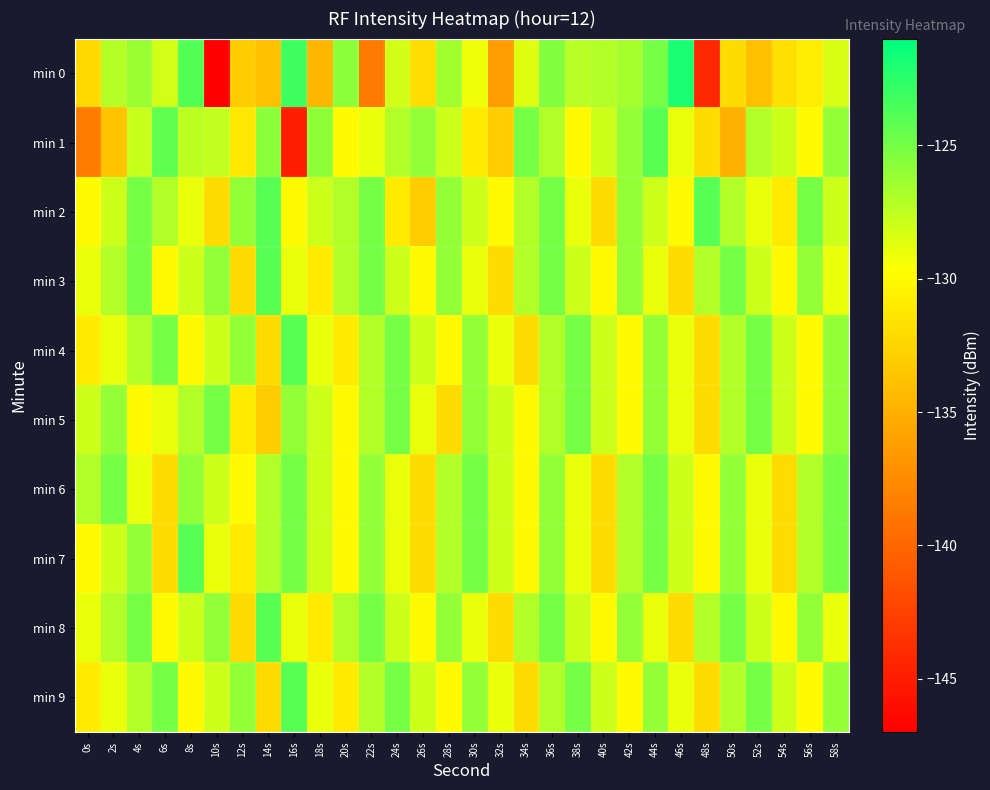

At 26s, list the series in order from smallest to largest.

min 2, min 6, min 7, min 0, min 3, min 8, min 5, min 4, min 9, min 1